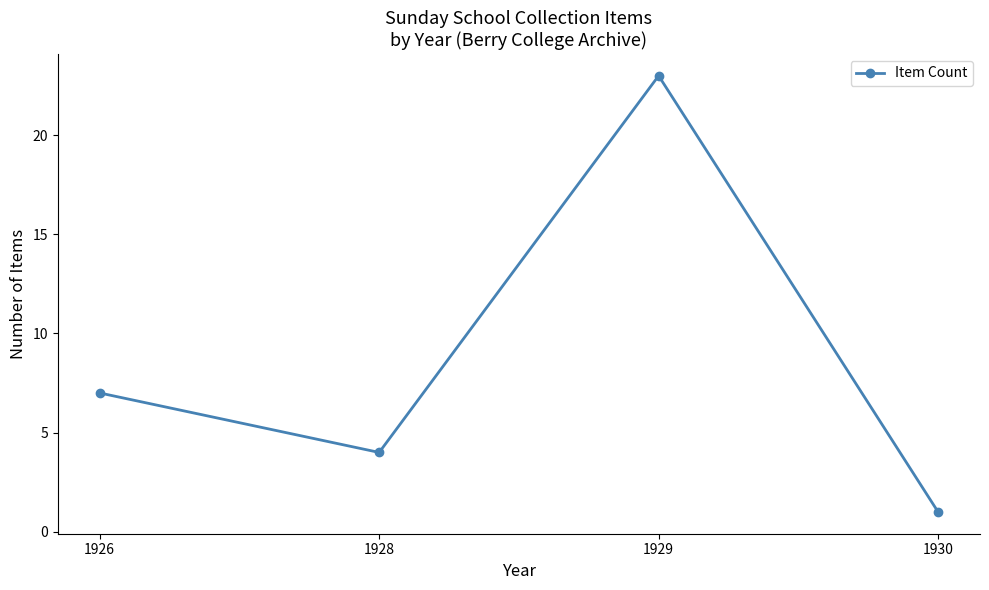

The value at 1928 is 4. True or false?

True